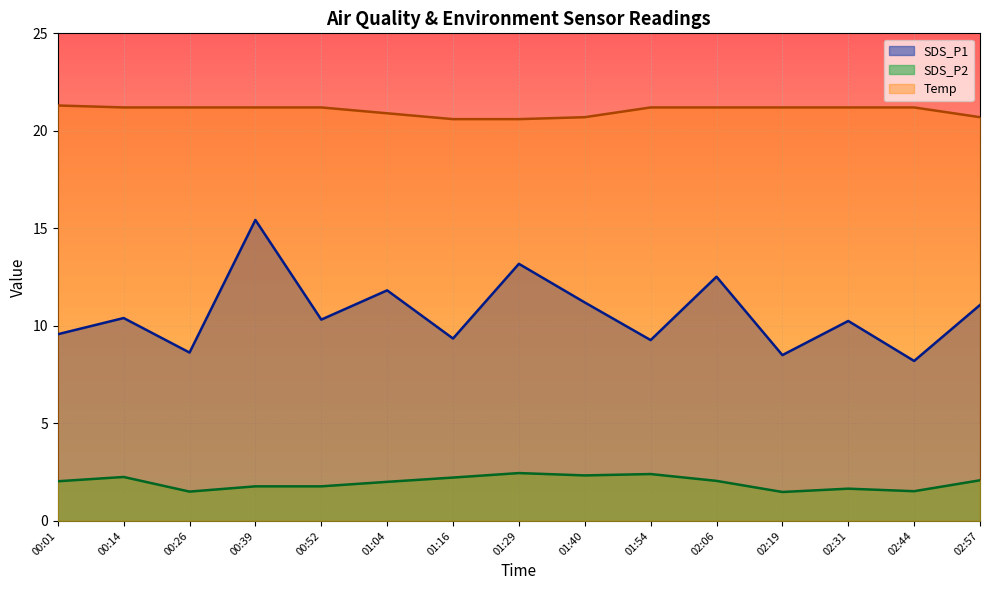

What is the sum of all SDS_P2 values?

29.5